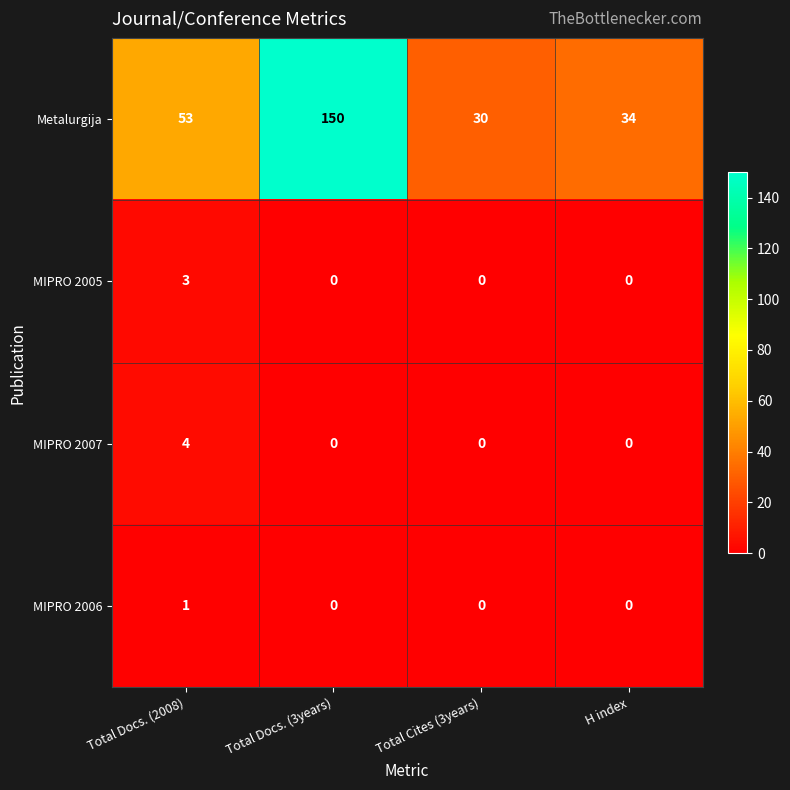

True or false: MIPRO 2006 has a value of -1 at H index.

False